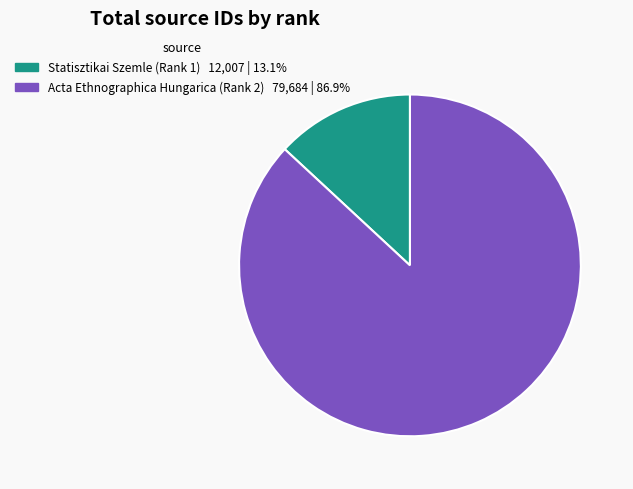

What is the largest slice in the pie chart?

Acta Ethnographica Hungarica (Rank 2)